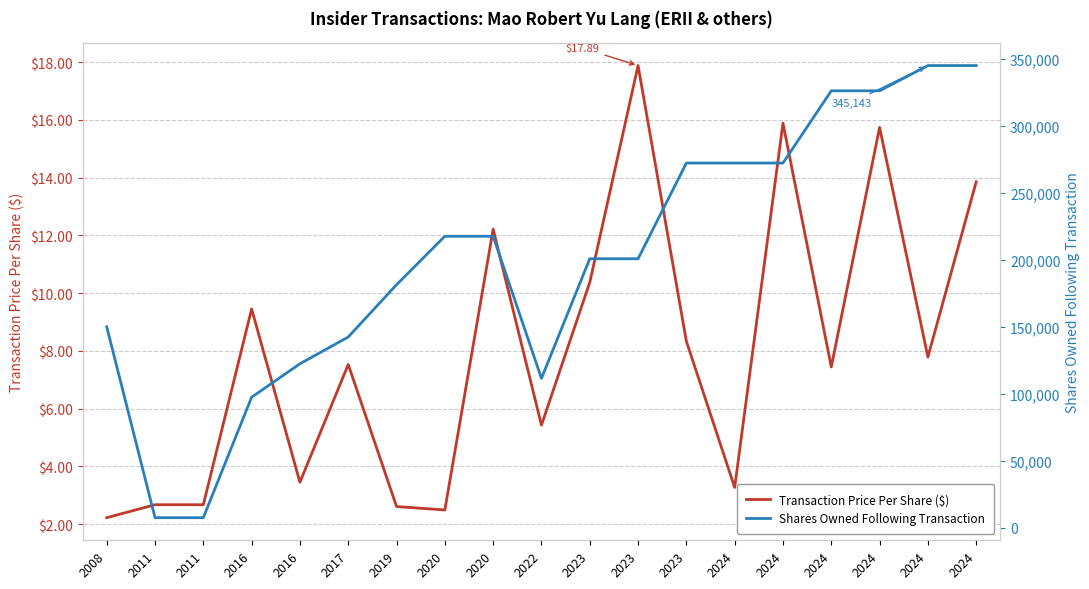

What is the approximate value of Transaction Price Per Share ($) at 2008?

2.2